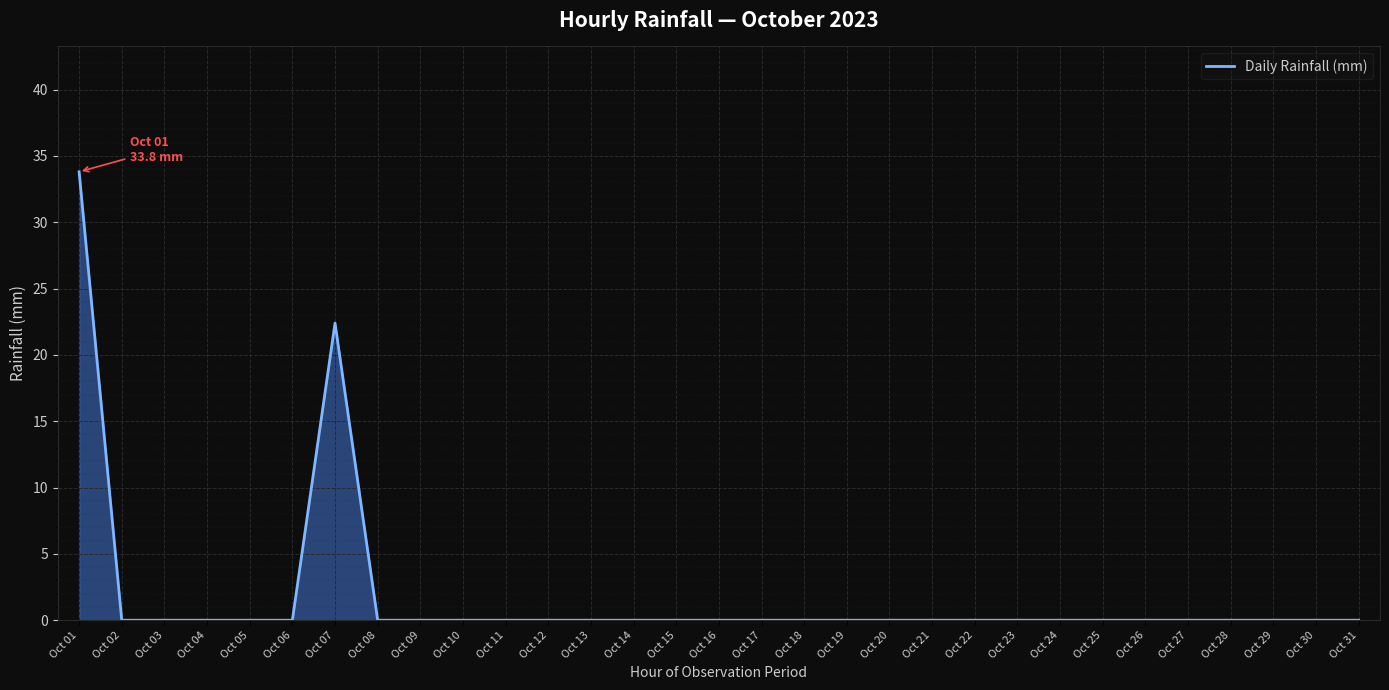

The chart shows a value of 13.7 at Oct 15. True or false?

False